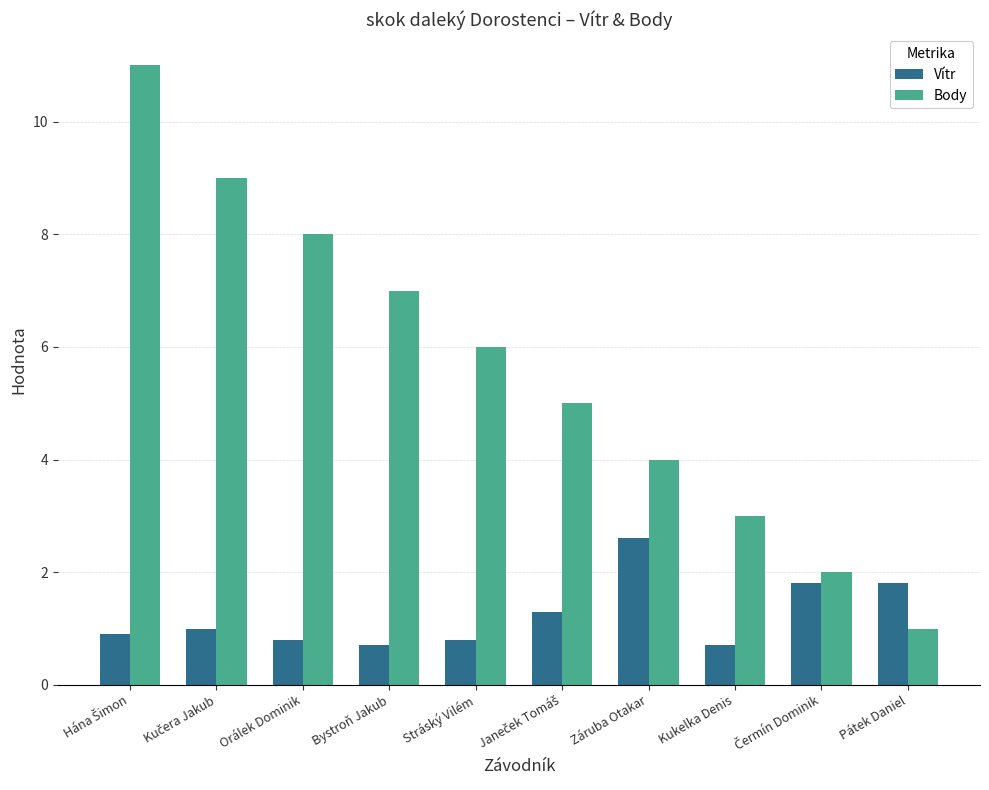

What is the smallest value displayed?

0.7